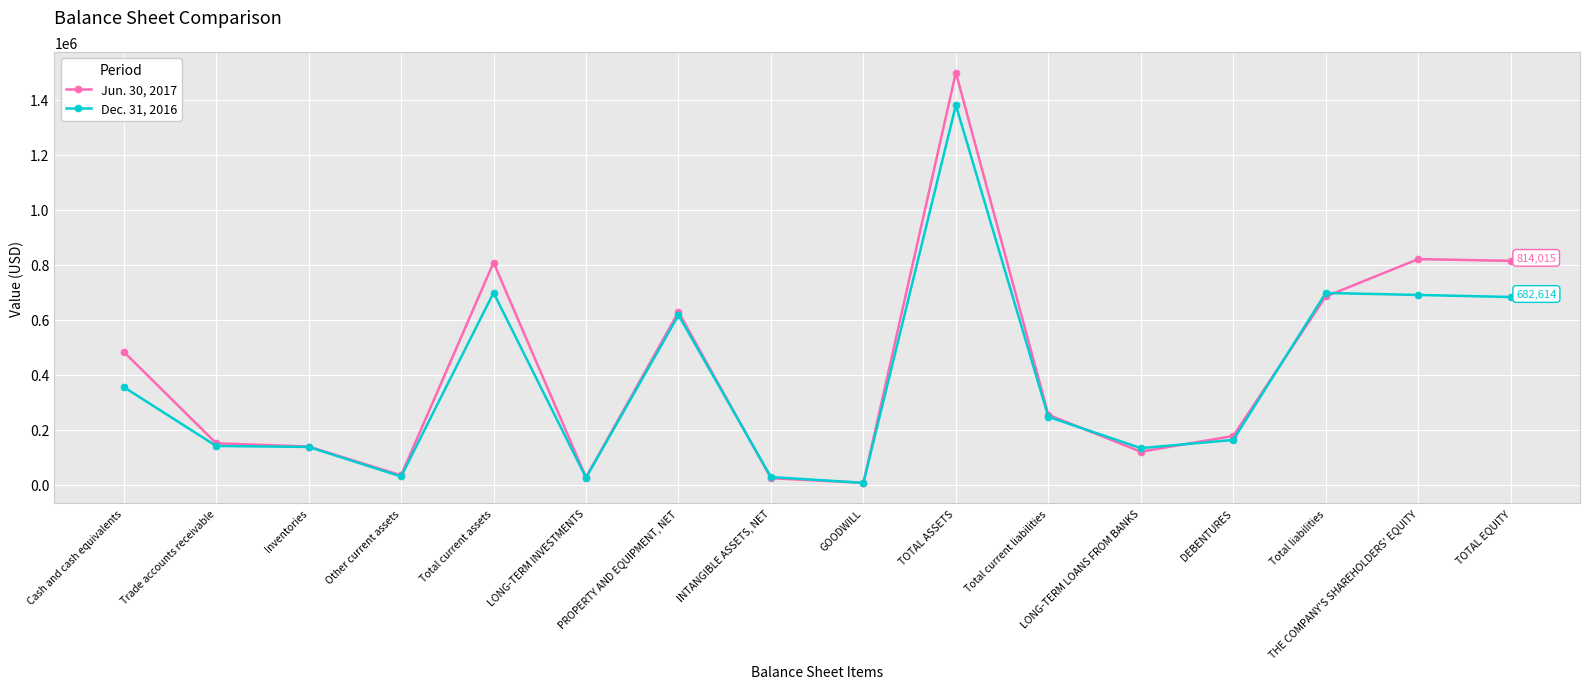

Rank the series by their average value, from lowest to highest.

Dec. 31, 2016, Jun. 30, 2017